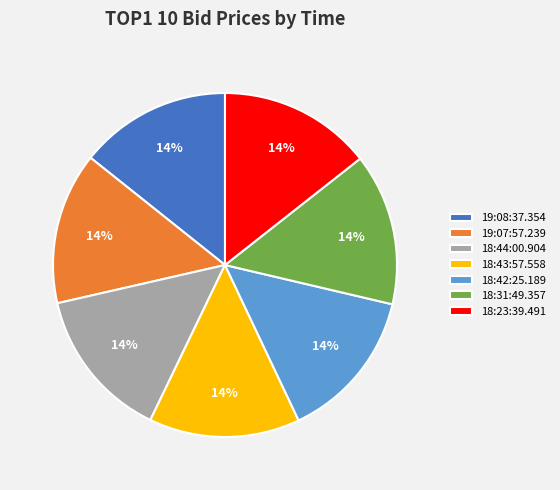

To the nearest percent, what is the average slice percentage?

14%